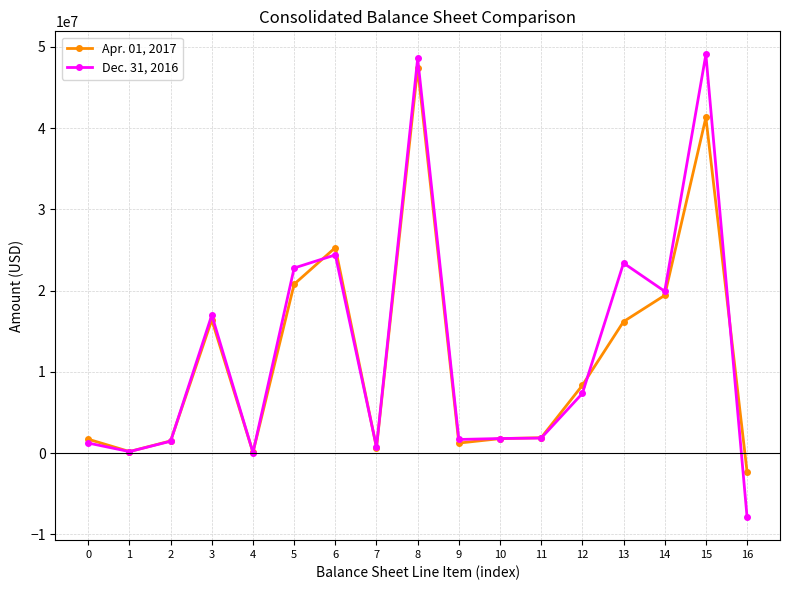

At how many categories does at least one series exceed 24073459?

3